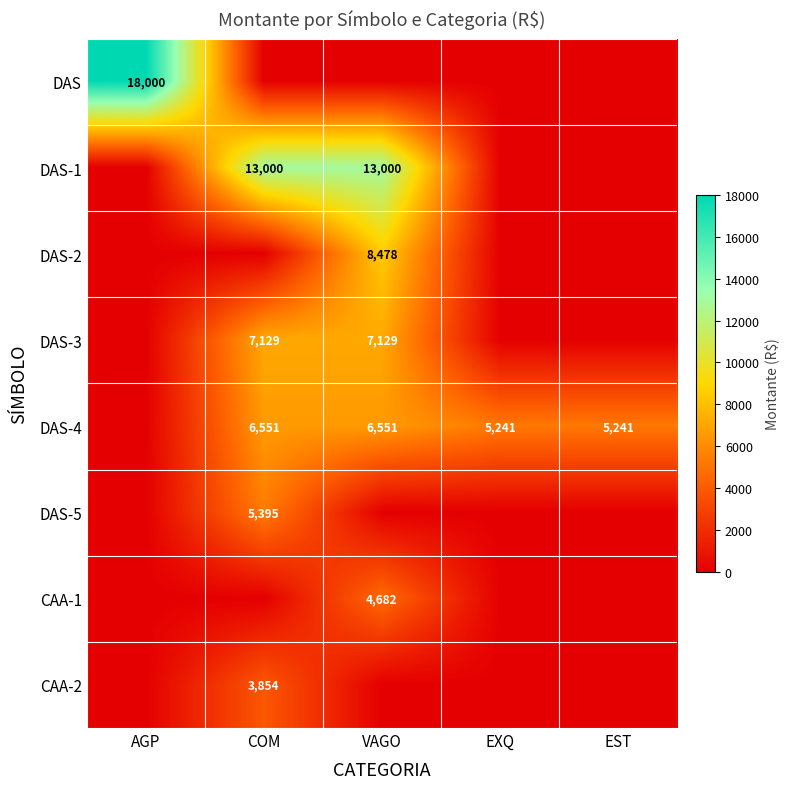

True or false: CAA-1 has a value of 0.0 at COM.

True